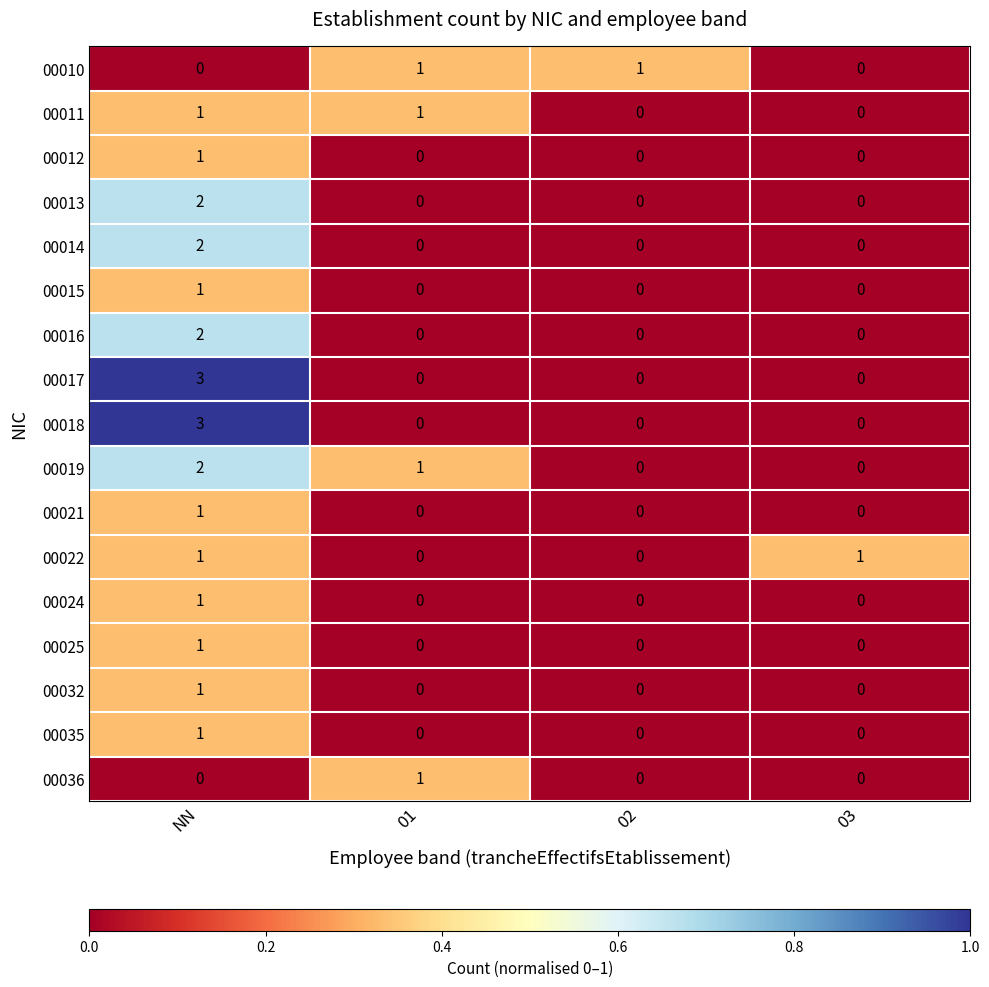

How many positive values does the 00032 series have?

1